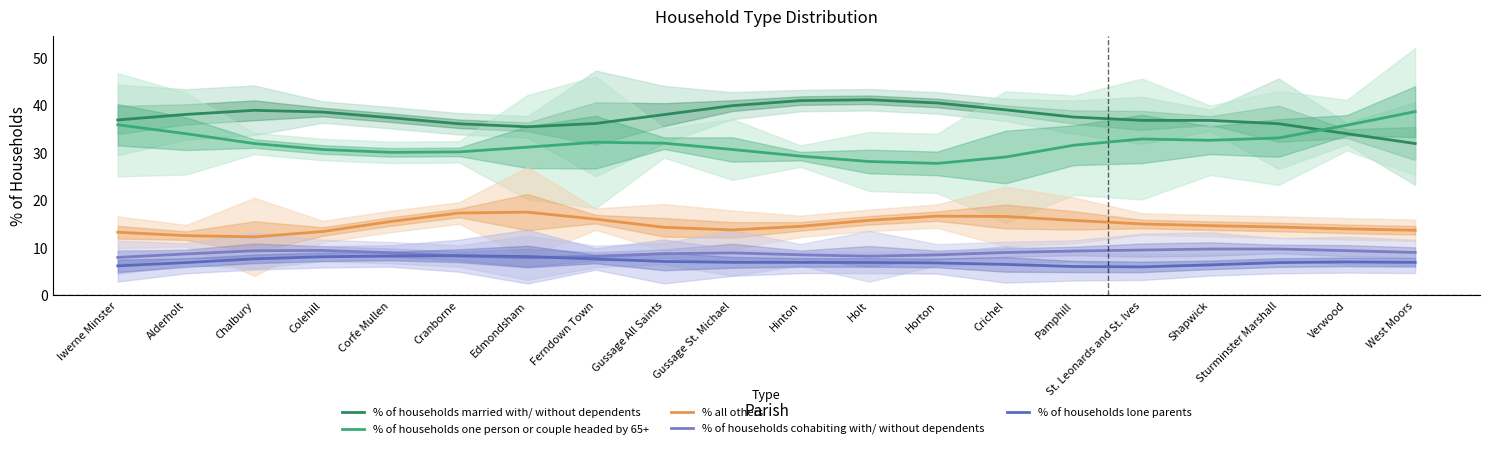

Which series has the widest spread of values?

% of households one person or couple headed by 65+